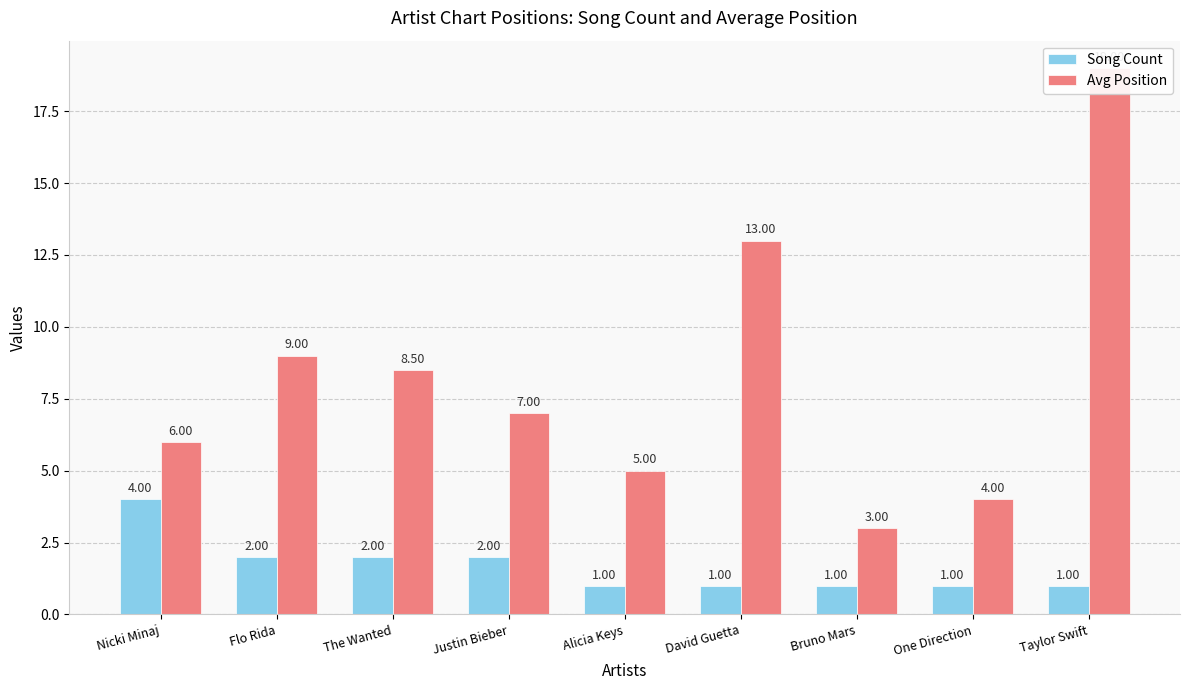

Which label corresponds to the smallest value in the chart?

Alicia Keys